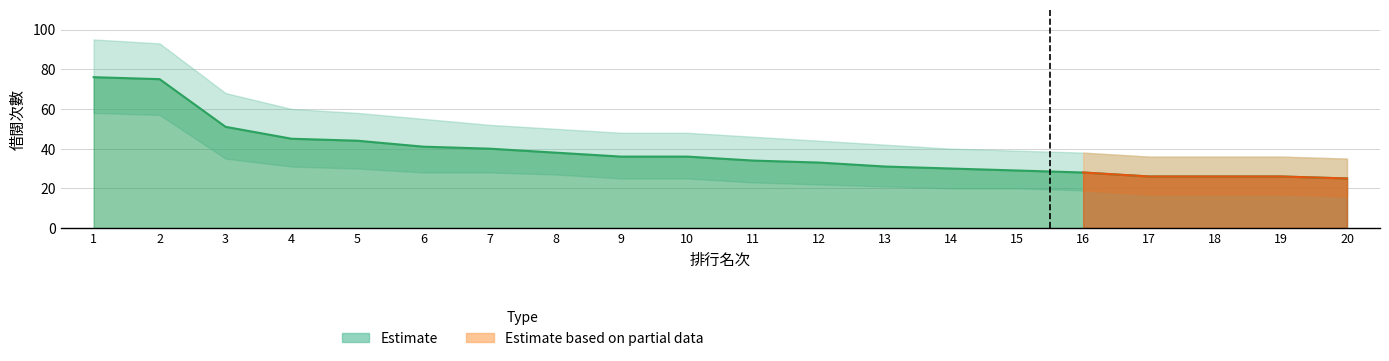

What is the average value?

38